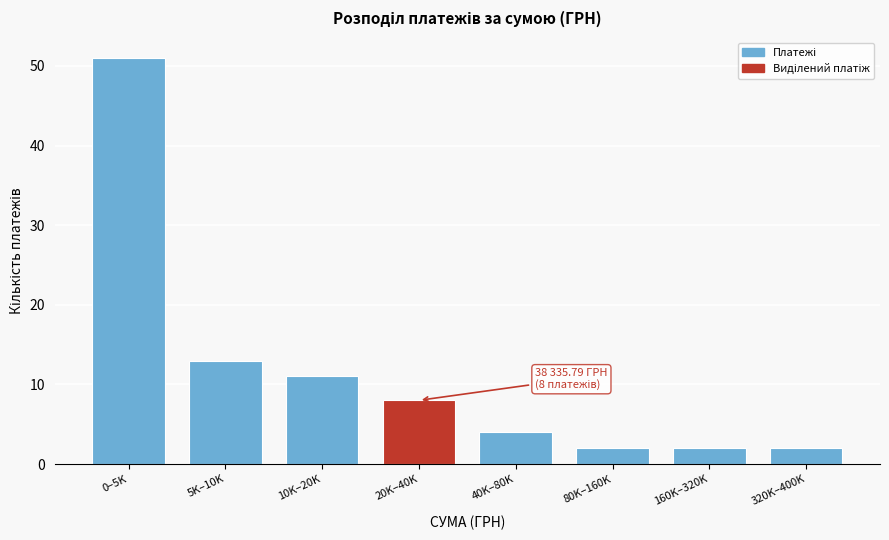

Reading left to right, what are all the values shown in this chart?

51	13	11	8	4	2	2	2